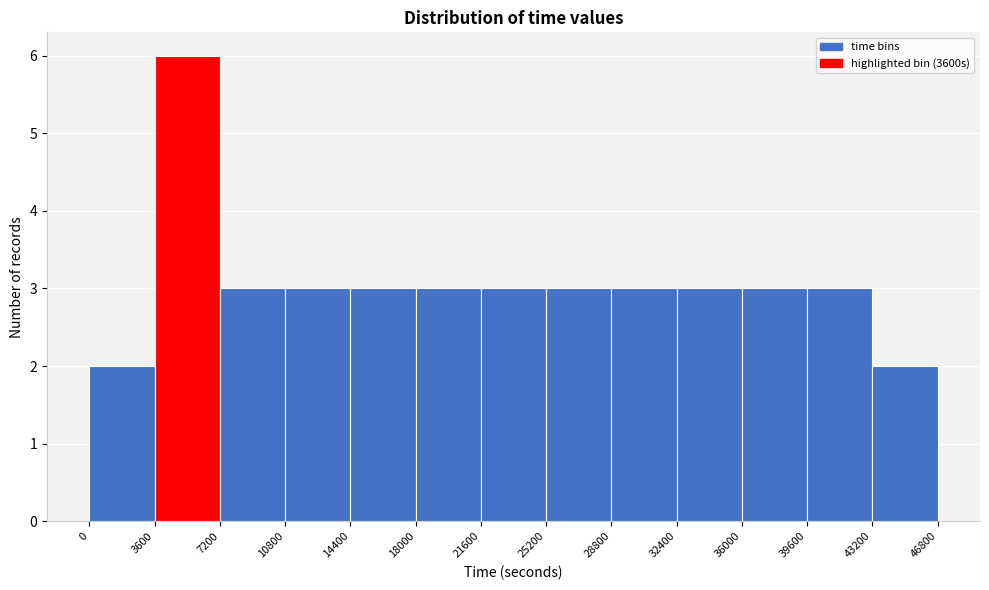

Which range on the x-axis has the tallest bar?

3600 to 7200